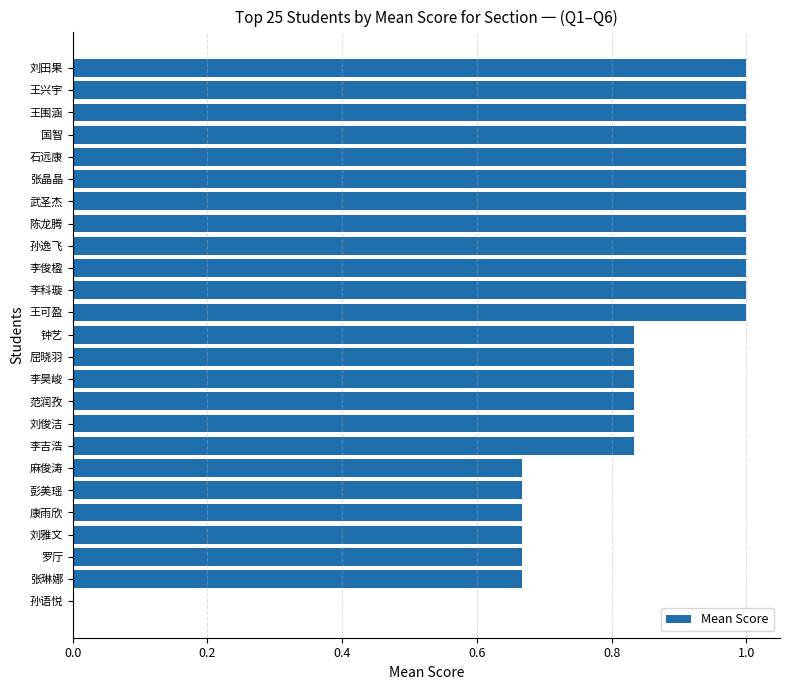

What is the maximum value shown in the chart?

1.0